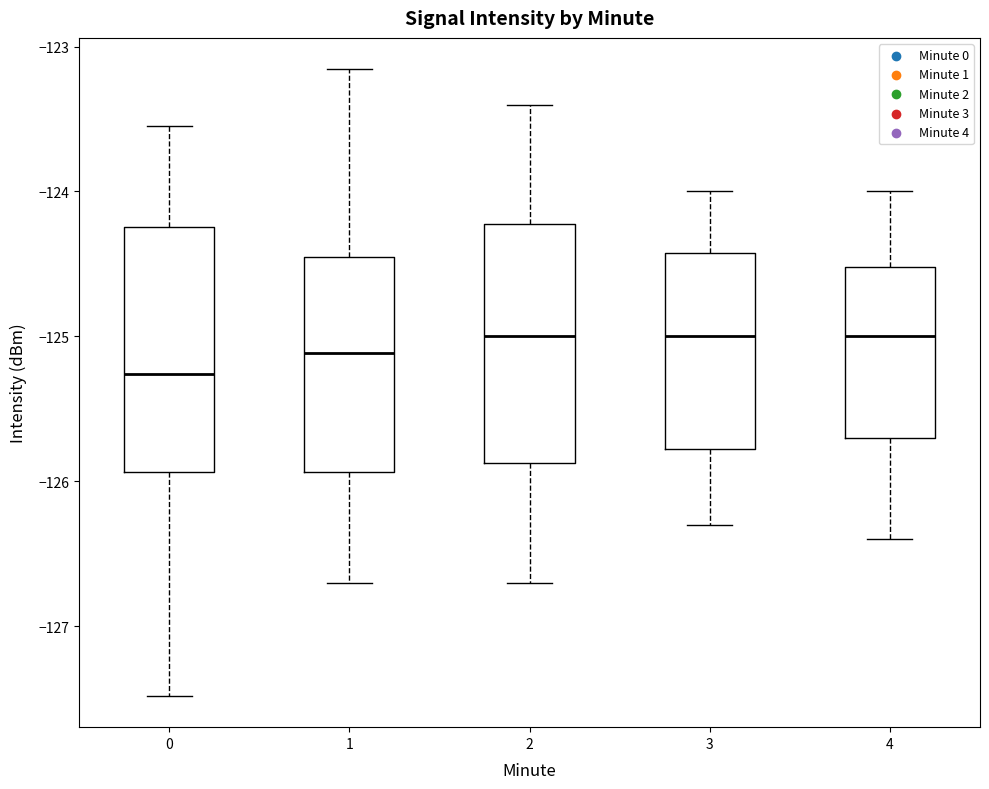

Where does the lower whisker of the box at x = 0 end on the y-axis? The values are not printed on the chart, so give them approximately, as read against the axis.

-127.5